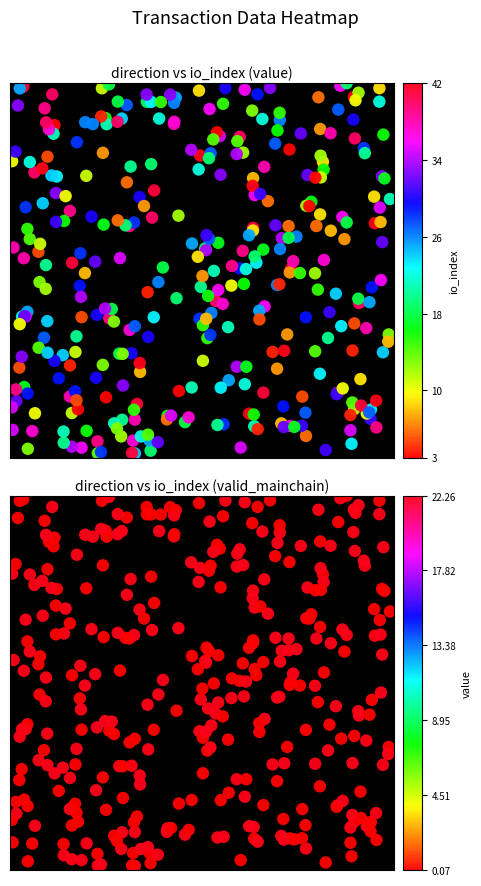

The direction_vals series shows -1.8 at 11. True or false?

False